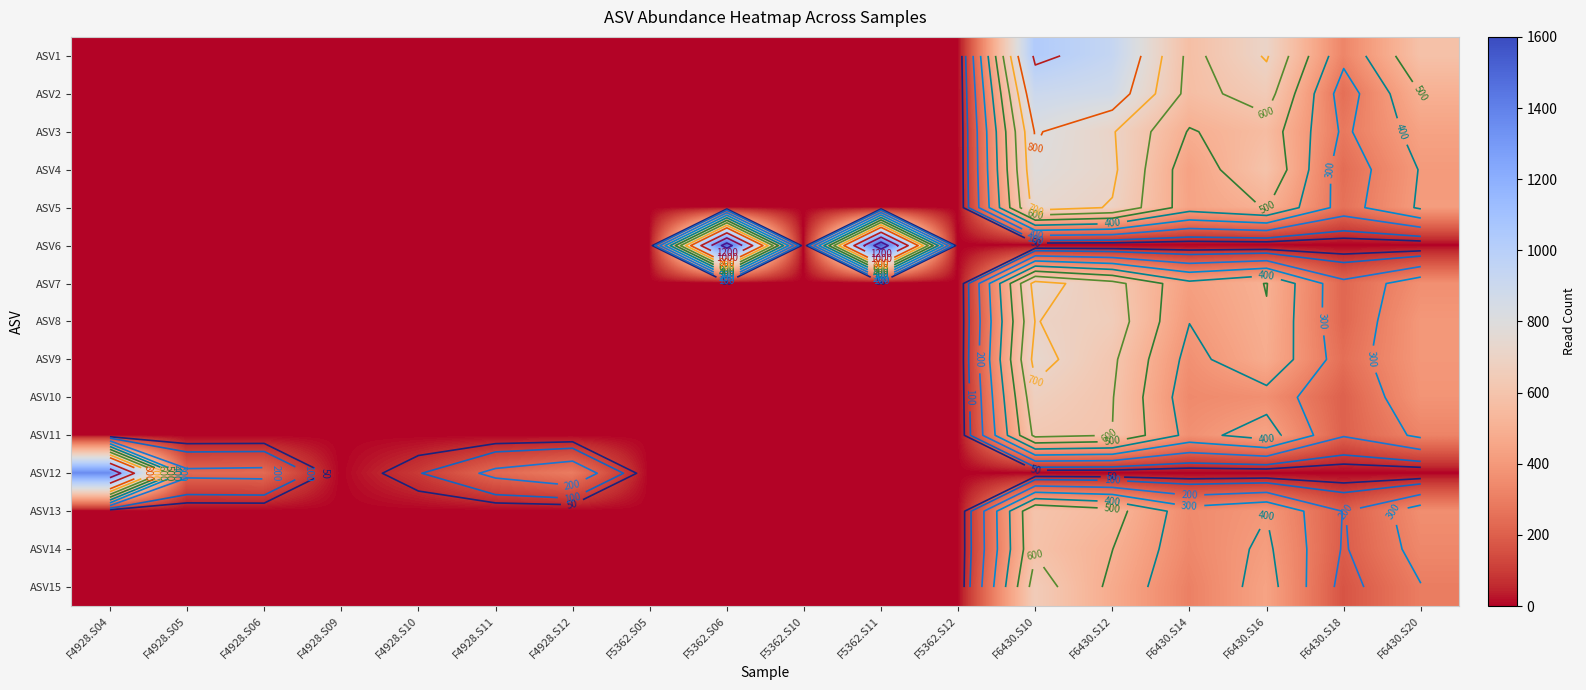

What is the maximum value shown in the chart?

1542